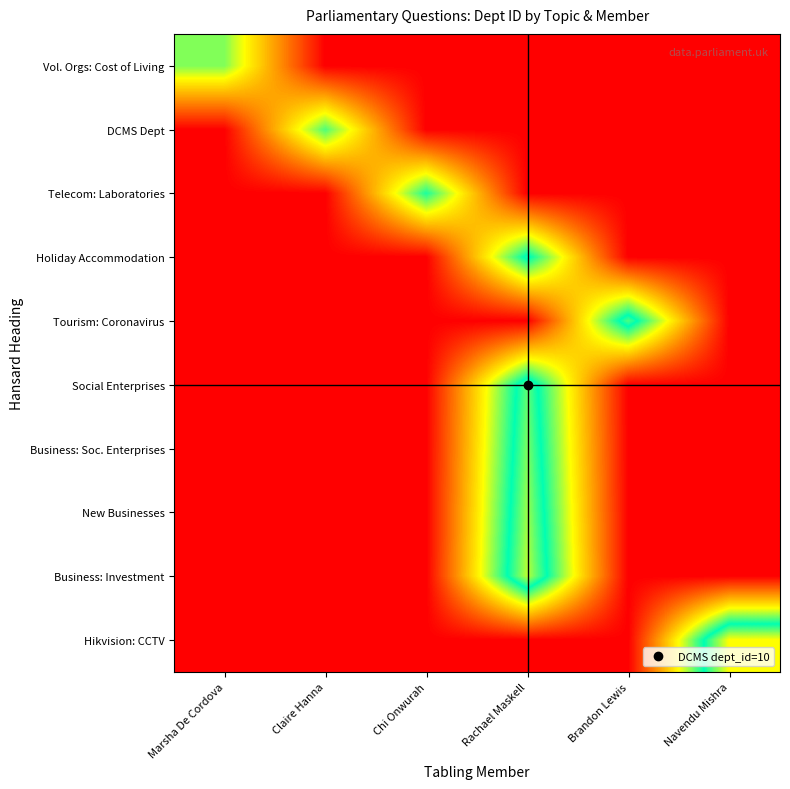

What is the maximum value shown in the chart?

16.0